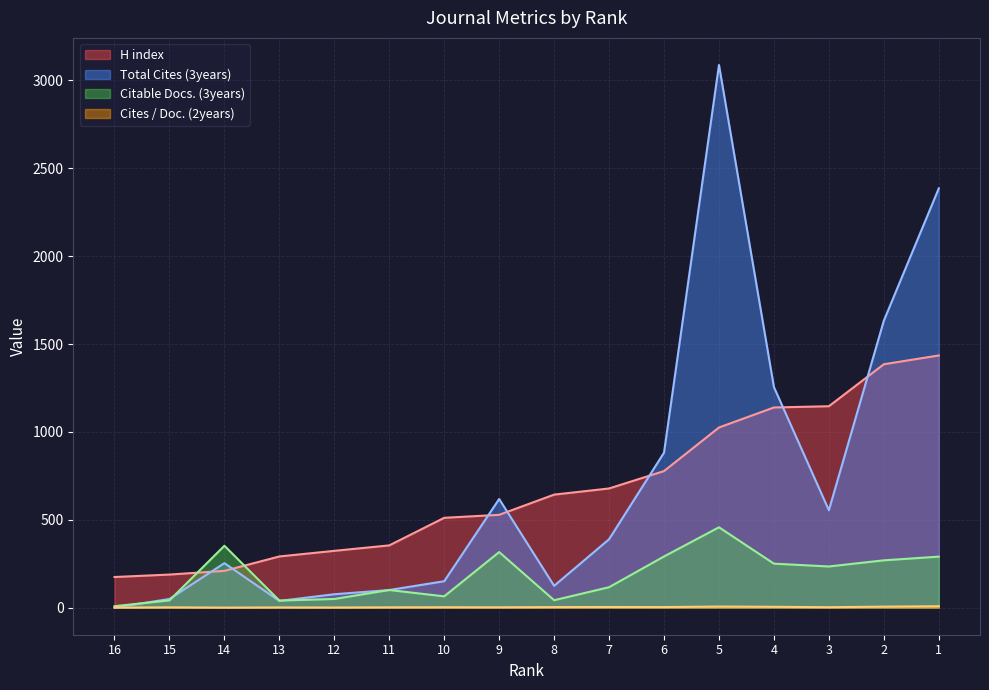

What is the difference between the Total Cites (3years) values at 4 and 14?

1002.0